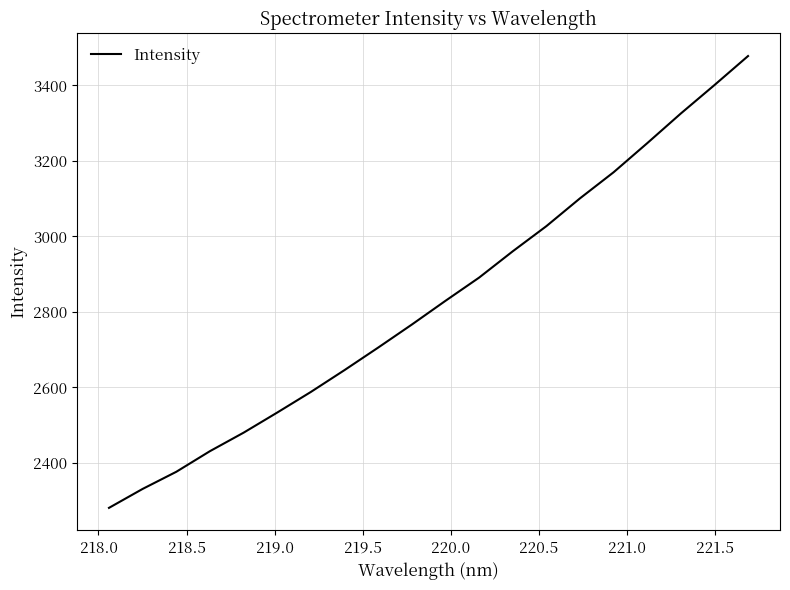

What is the smallest value displayed?

2280.8